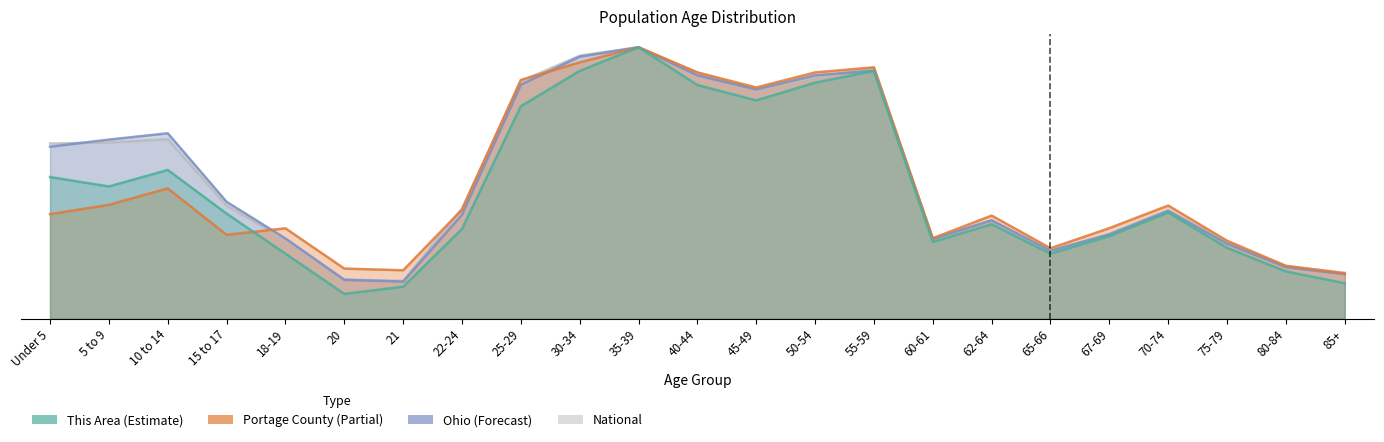

At which label does National reach its peak?

35-39